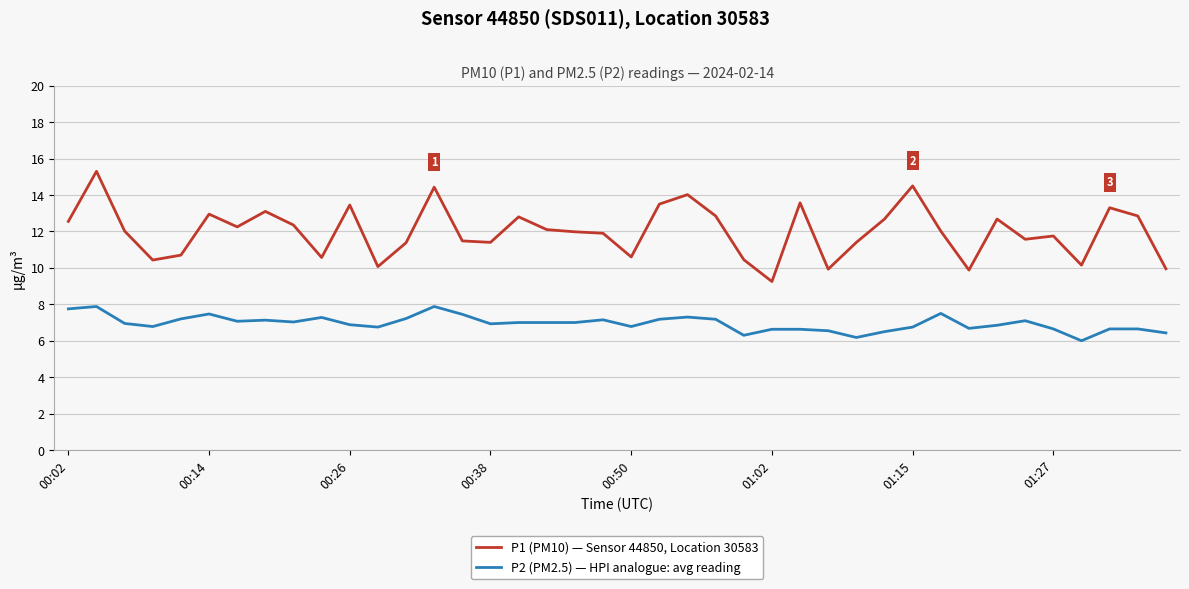

What is the difference between the maximum and minimum values in the P2 (PM2.5) — HPI analogue: avg reading series?

1.9